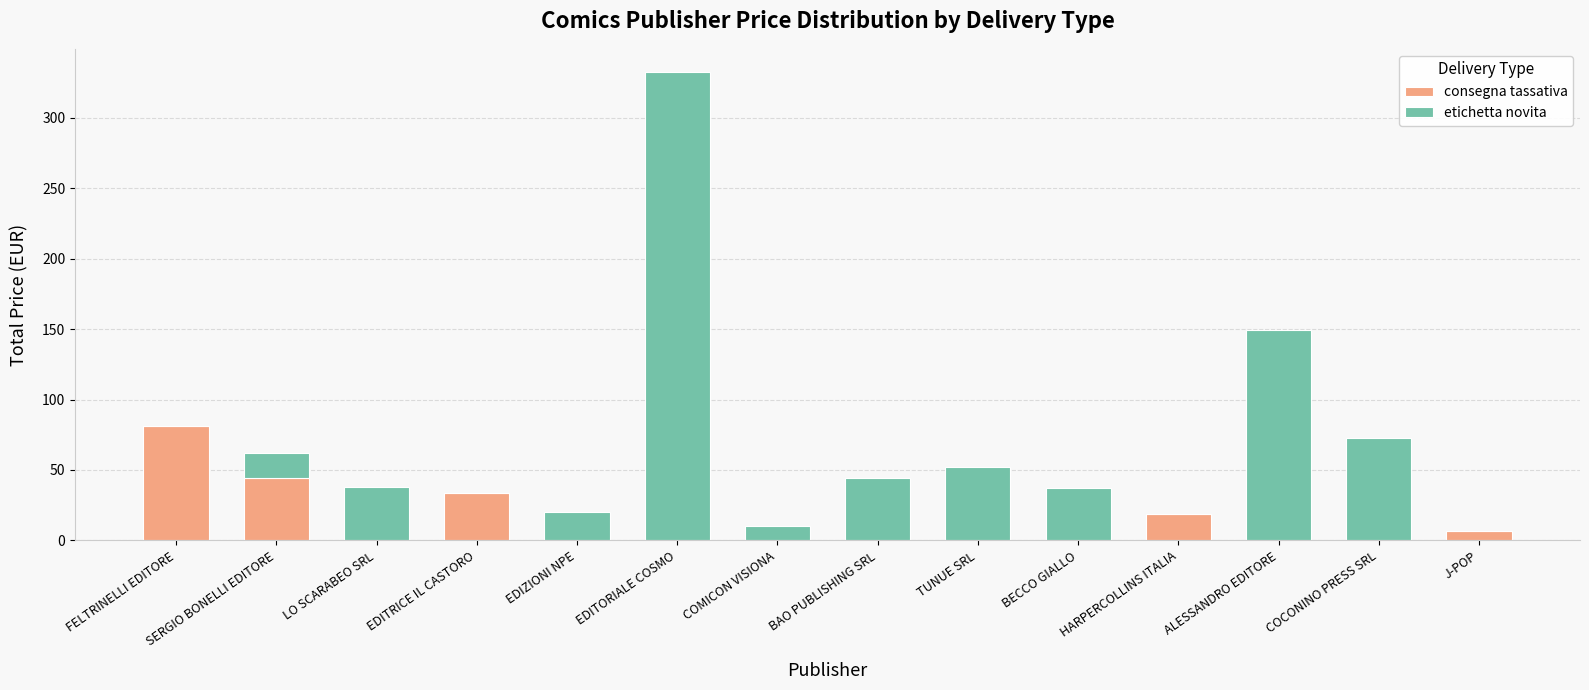

At which label does consegna tassativa reach its peak?

FELTRINELLI EDITORE